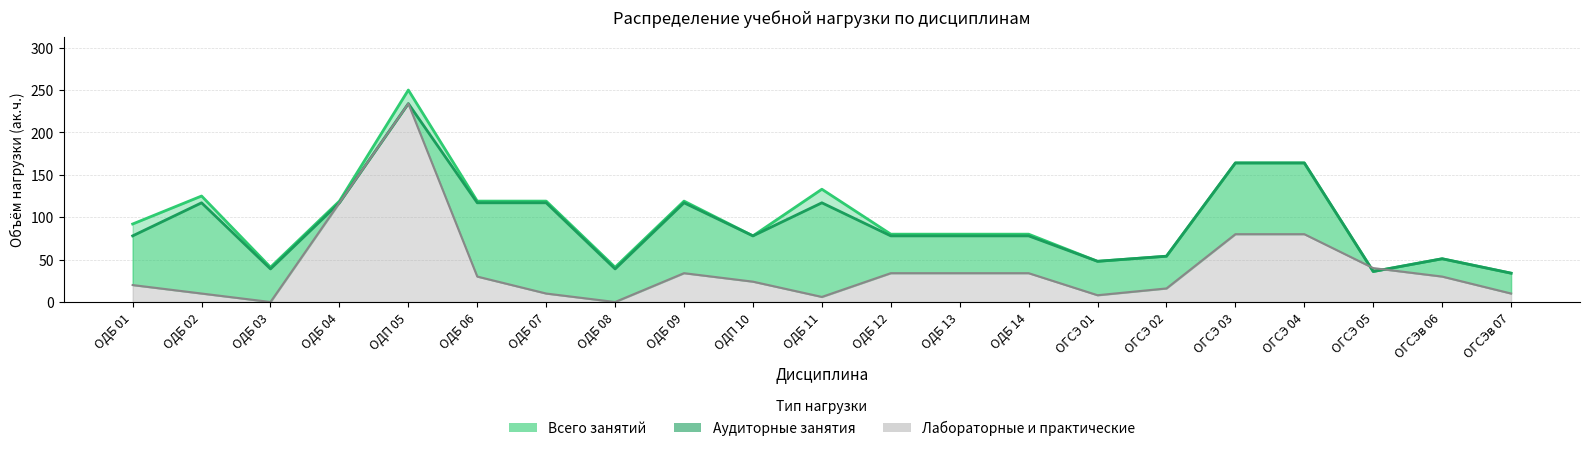

What is the average value of the Лабораторные и практические series?

41